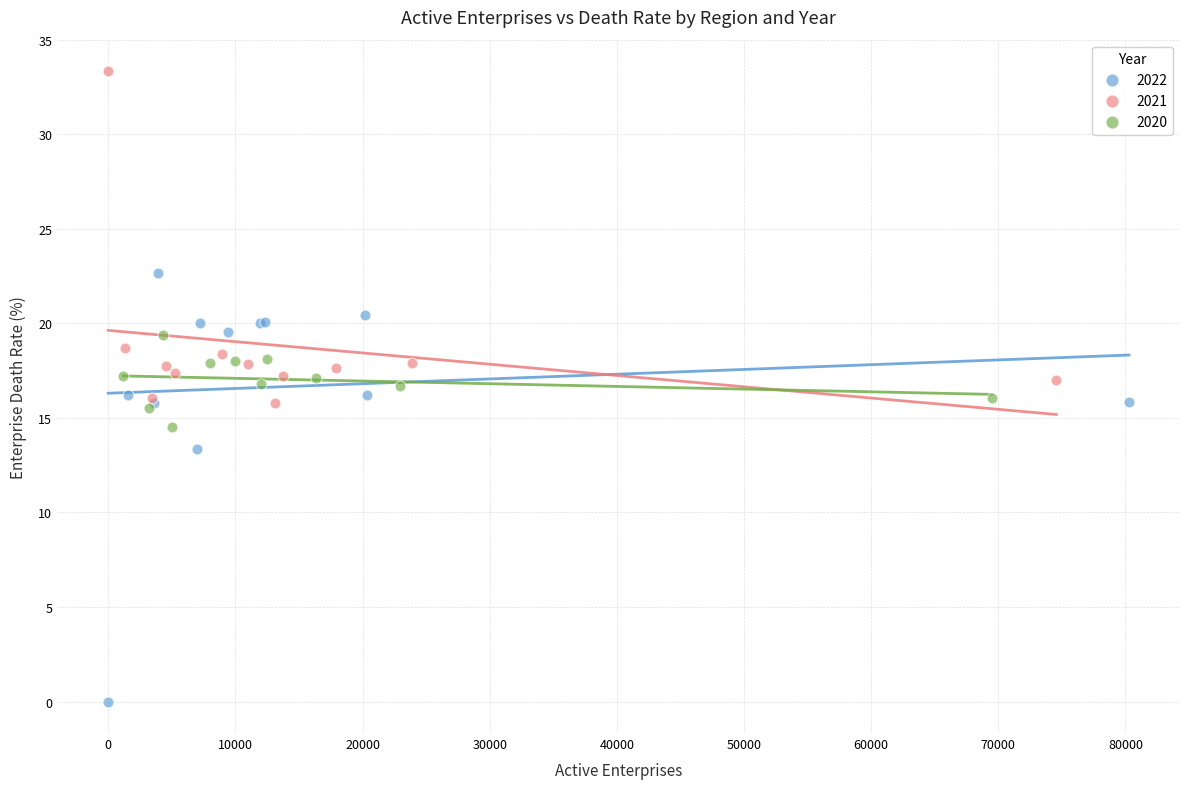

Which series has the widest spread of Y values?

2022